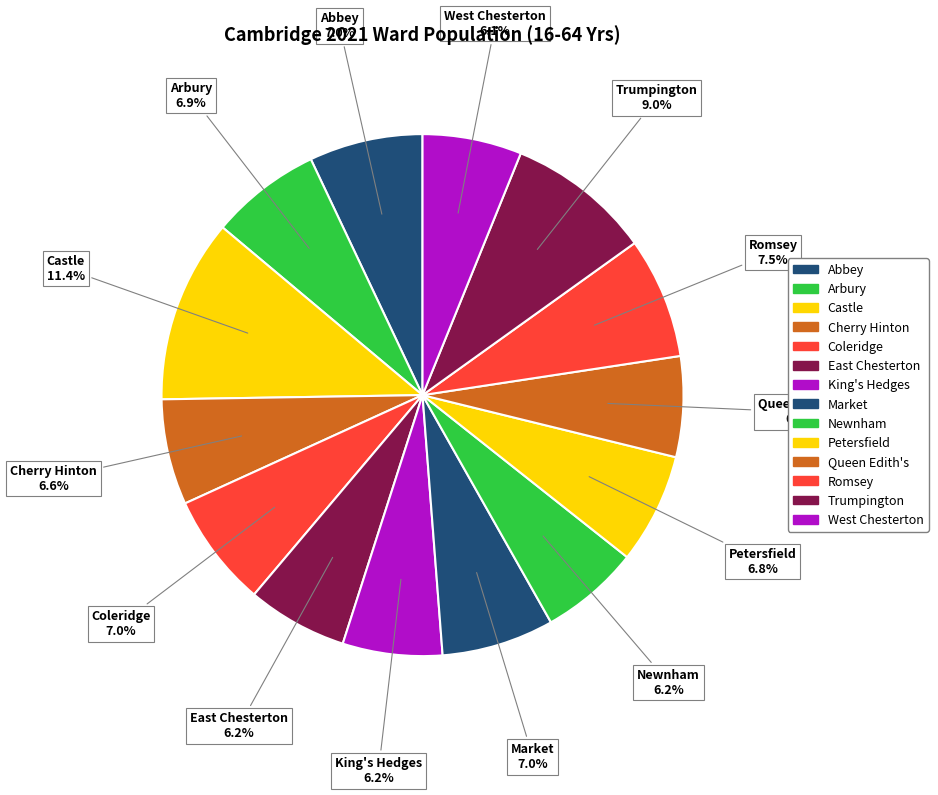

Is it true that Abbey is 19% of the pie?

False